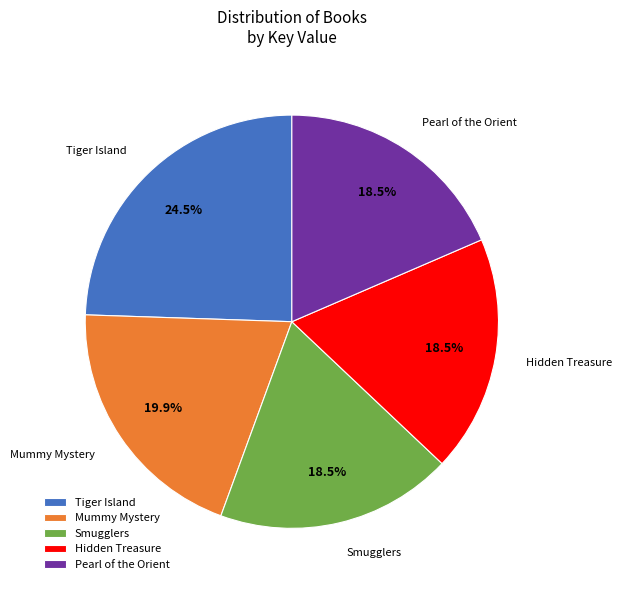

Between Pearl of the Orient and Tiger Island, which is larger?

Tiger Island